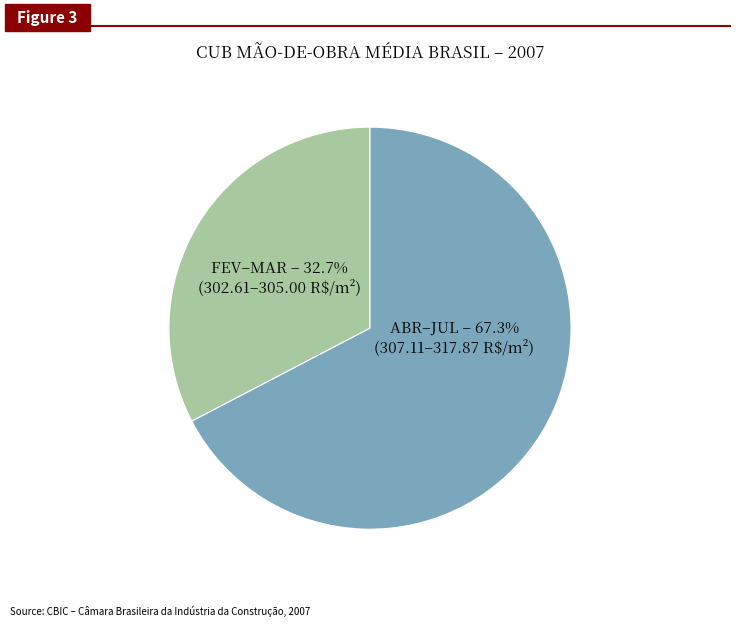

Combined, do FEV–MAR and ABR–JUL account for over 50%?

Yes